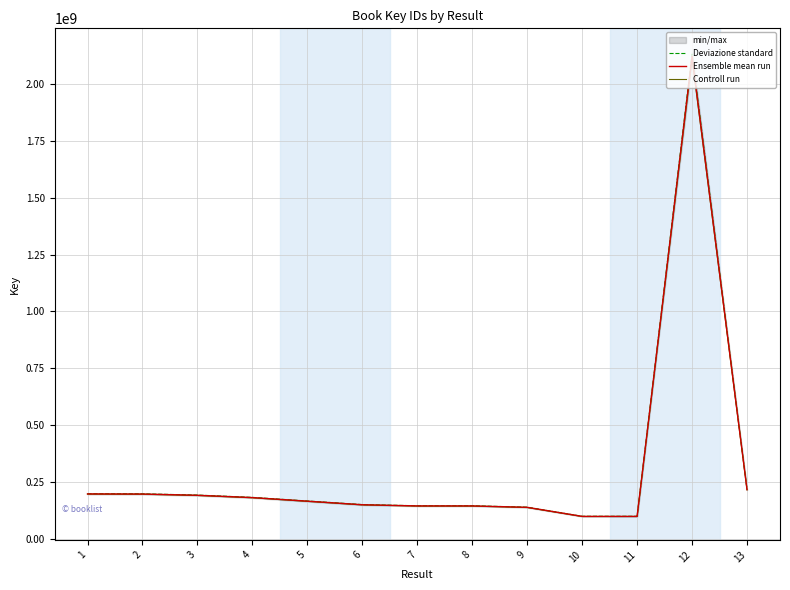

What is the average value of the Deviazione standard series?

314378521.9